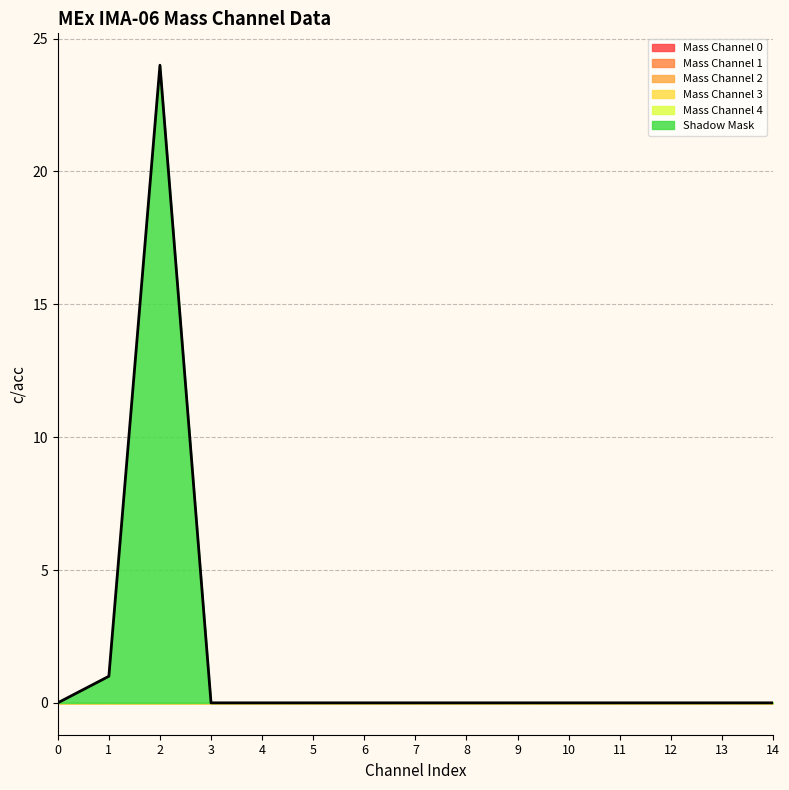

Which series has the largest total across all categories?

Shadow Mask